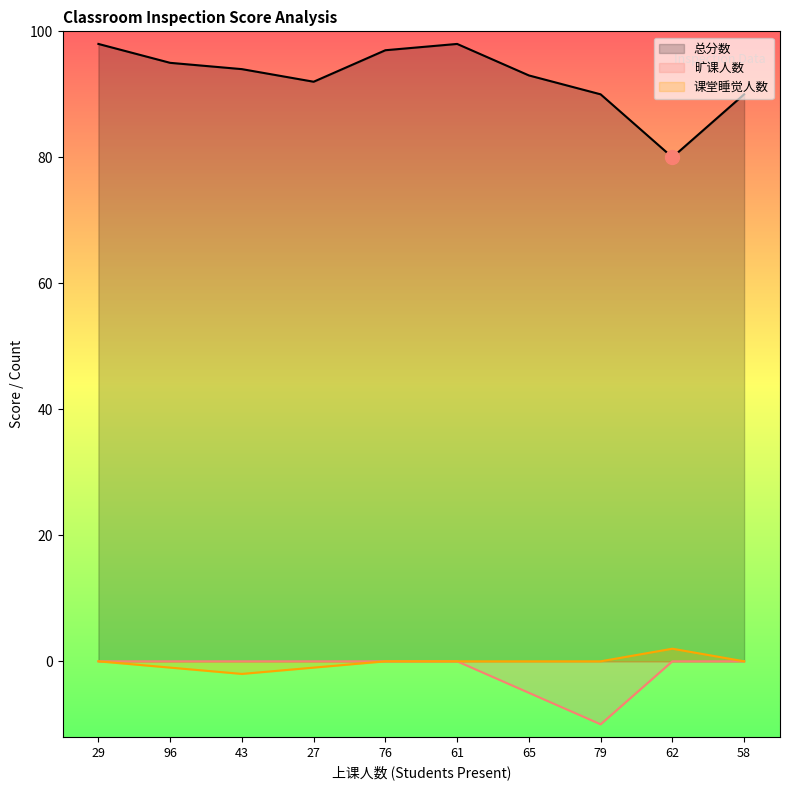

How many values in 旷课人数 are below zero?

2